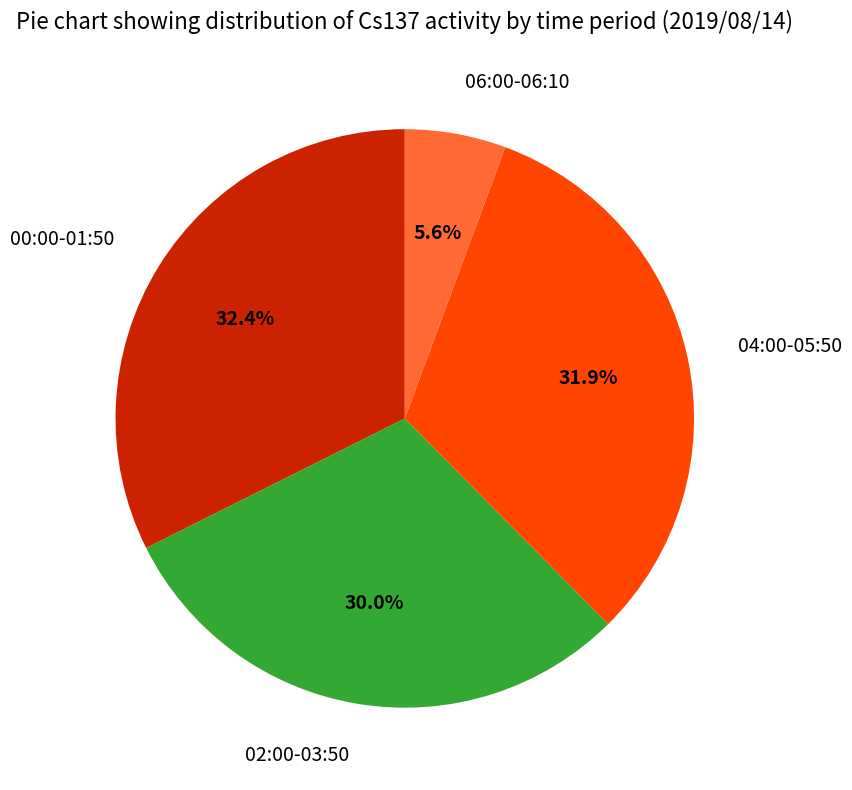

Is 04:00-05:50 the majority of the pie?

No